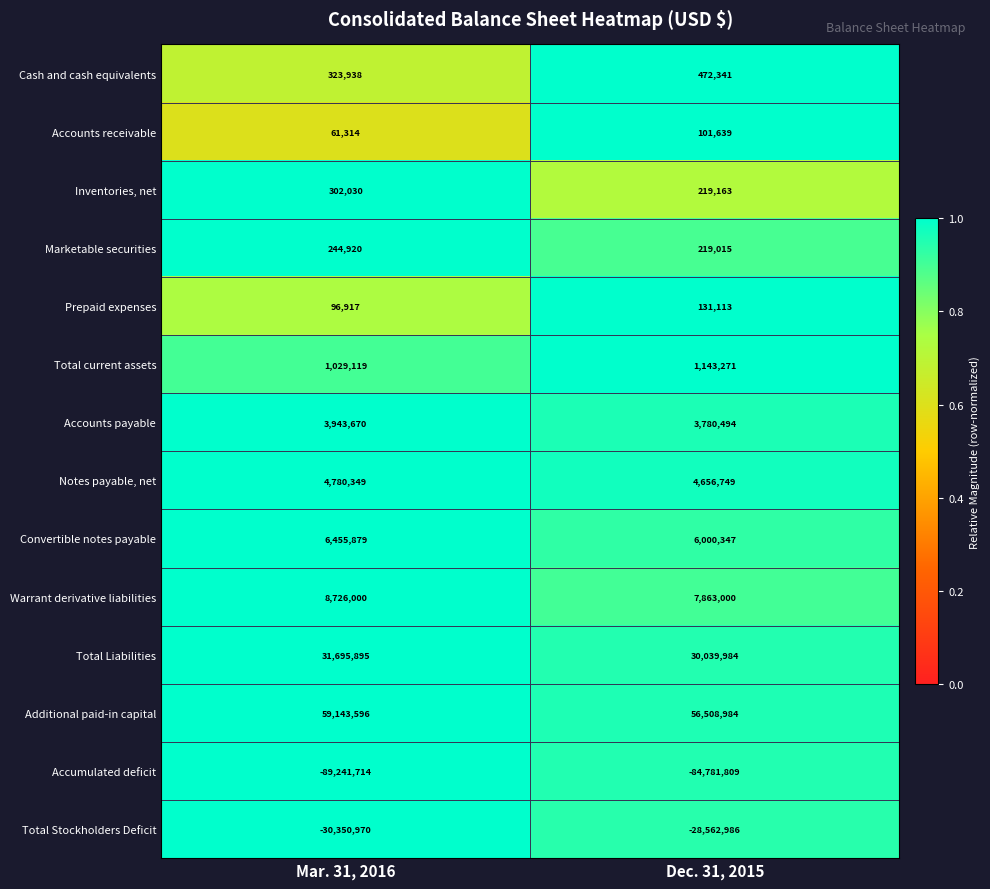

What is the sum of the Notes payable, net values at Dec. 31, 2015 and Mar. 31, 2016?

9437098